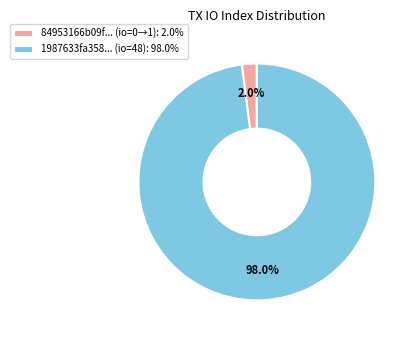

Which slice is the smallest?

84953166b09f... (io=0→1): 2.0%